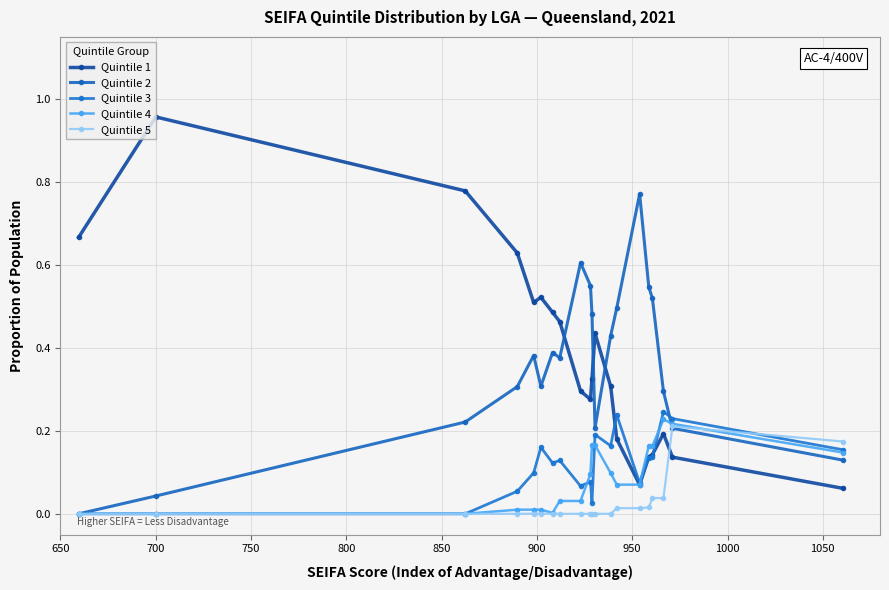

What are all the series names shown in the legend?

Quintile 1, Quintile 2, Quintile 3, Quintile 4, Quintile 5